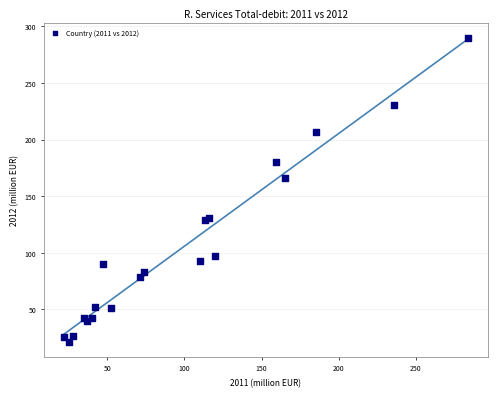

What Y value in the scatter plot is closest to 155?

166.3